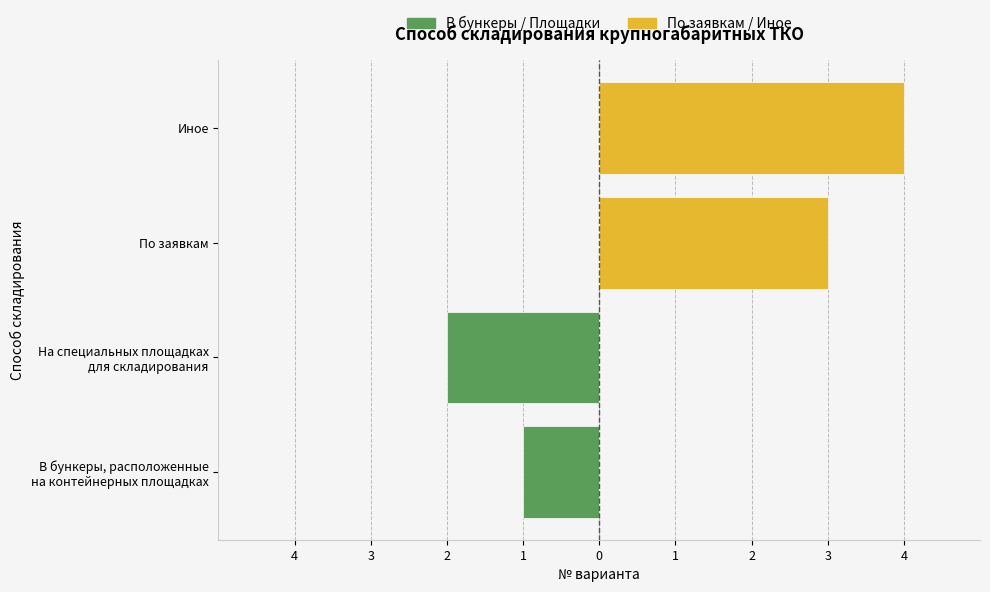

Reading left to right, transcribe all the data shown in this chart.

В бункеры / Площадки: -1	-2
По заявкам / Иное: 3	4